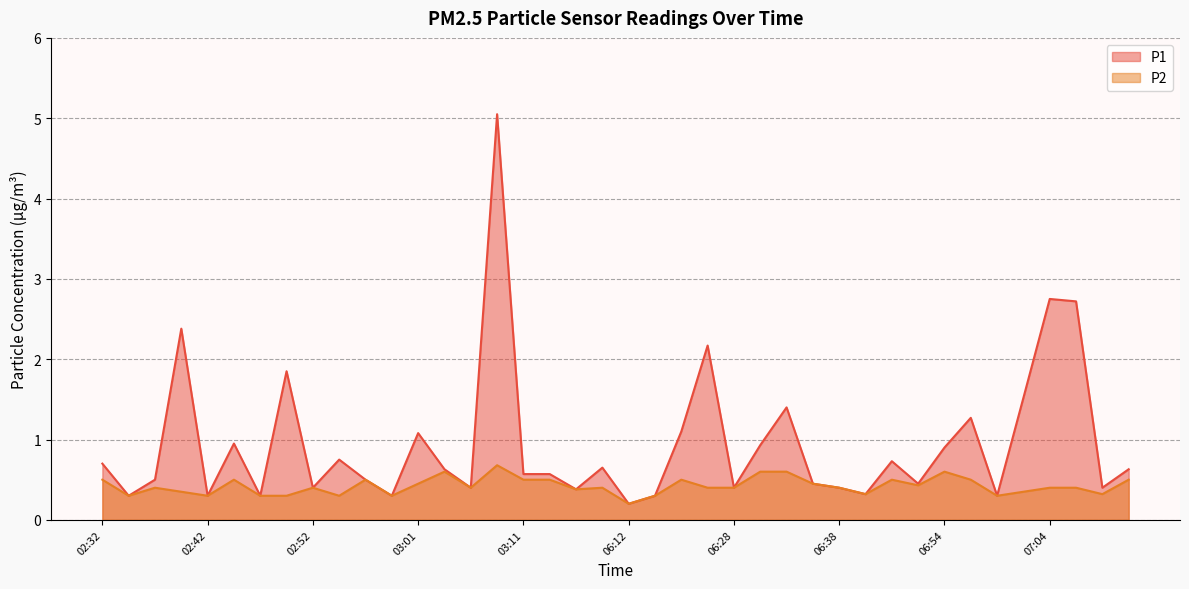

What is the lowest value of the P1 series?

0.2